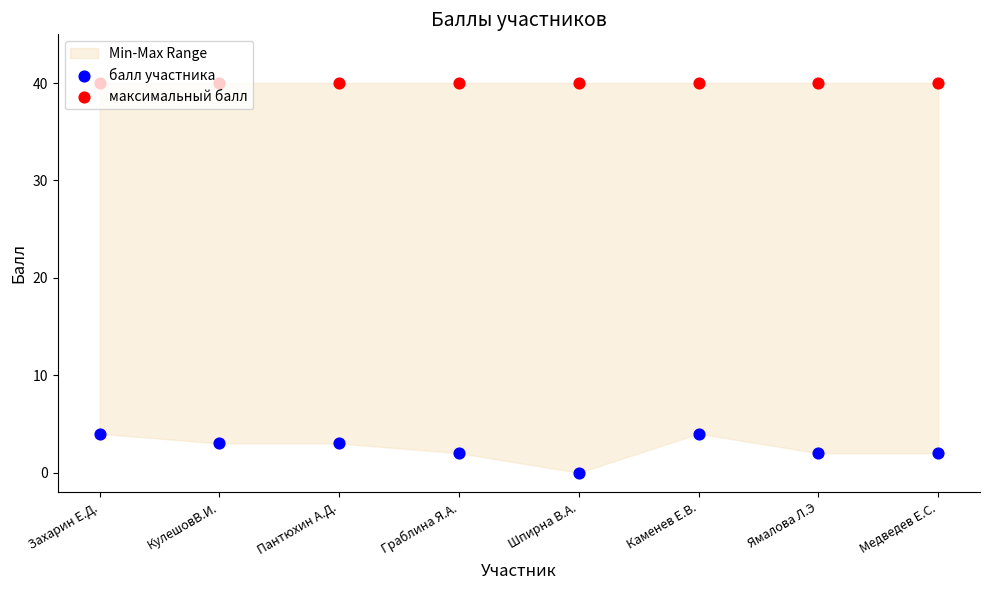

Which series has the largest total across all categories?

максимальный балл